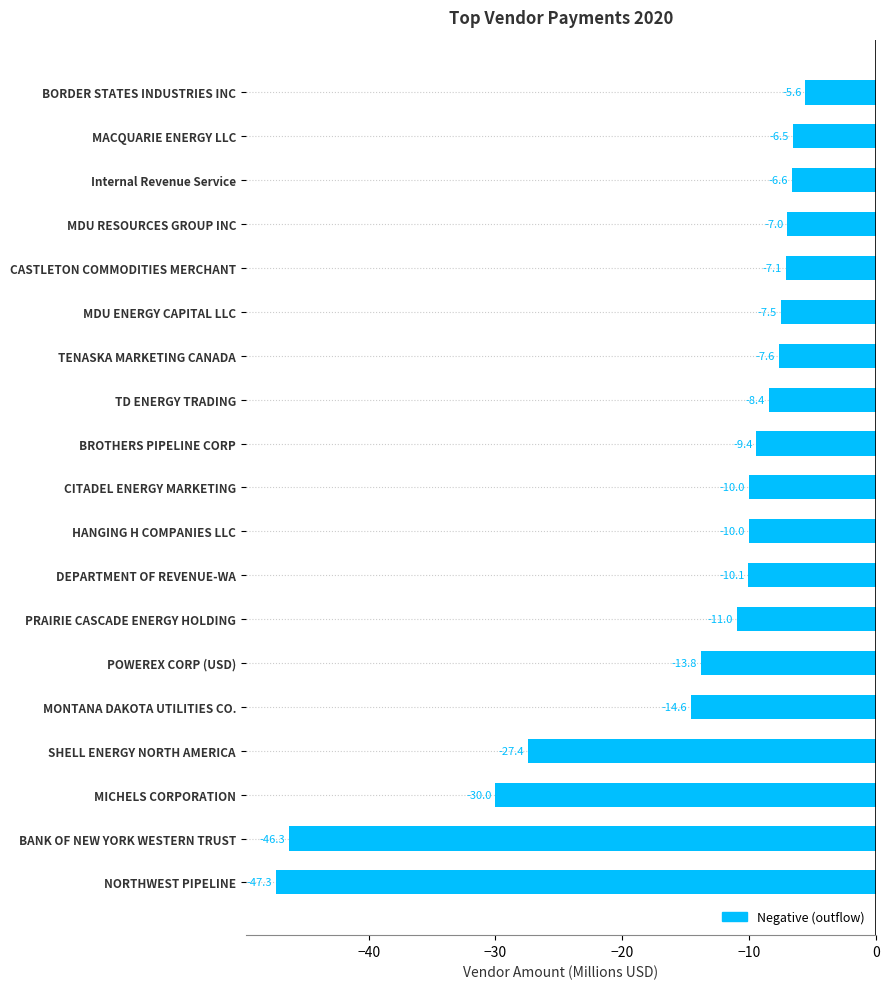

True or false: the data shows -30.0 at MICHELS CORPORATION.

True